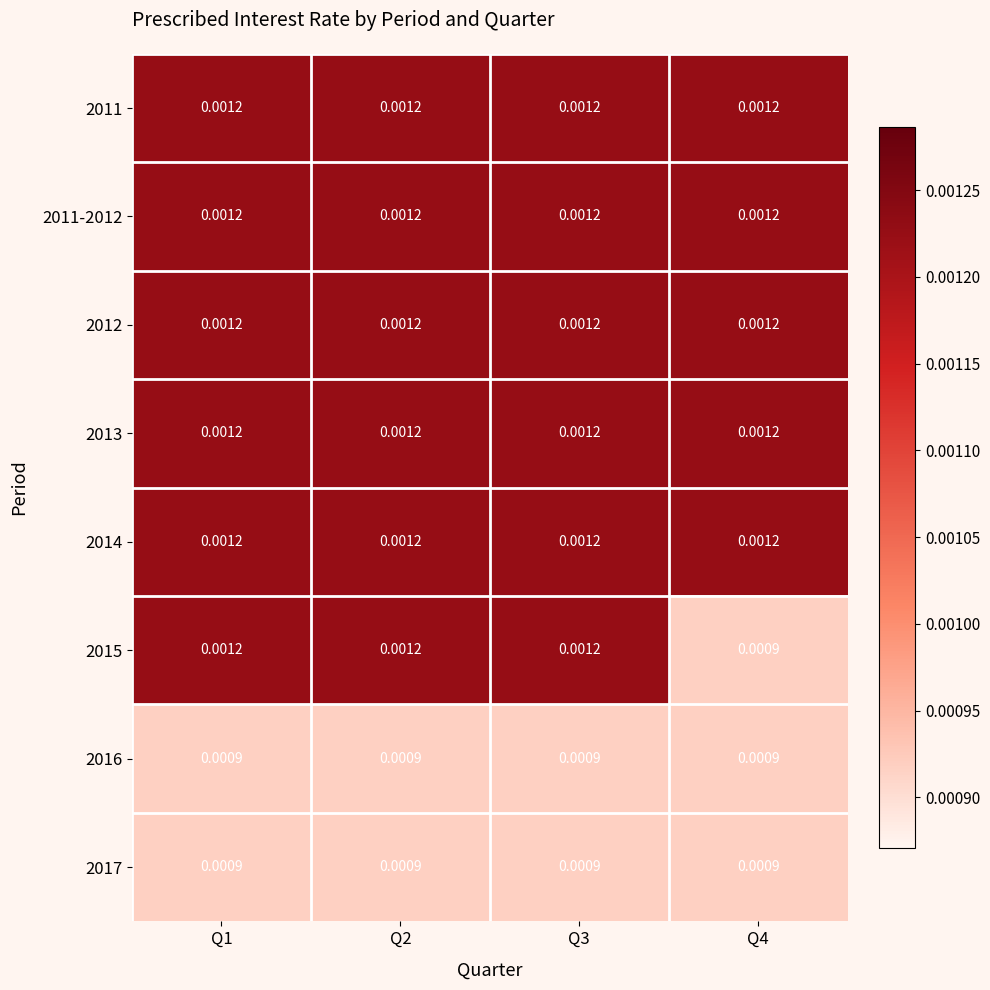

Is the value of 2016 at Q4 greater than the value of 2013 at Q3?

No